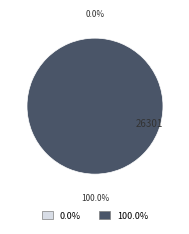

True or false: 26302 accounts for 1% of the total.

False